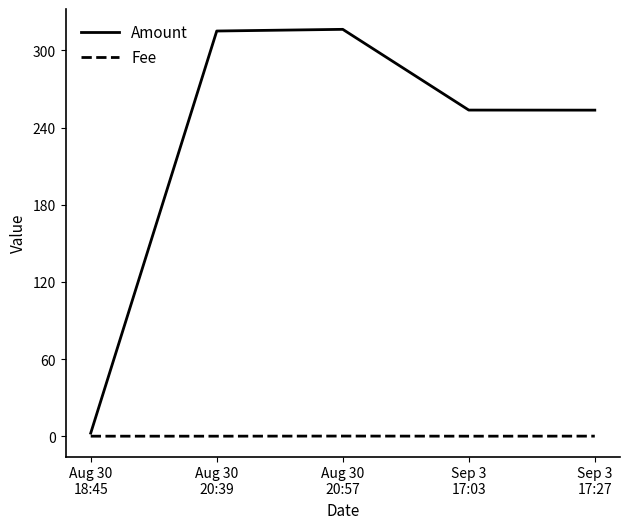

Is the value of Fee at Aug 30
20:57 greater than the value of Amount at Sep 3
17:03?

No